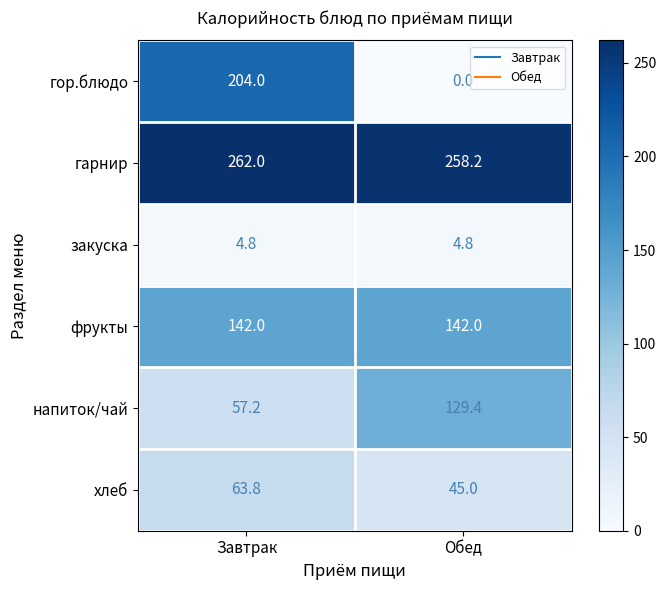

Which series has the largest range (max minus min)?

гор.блюдо